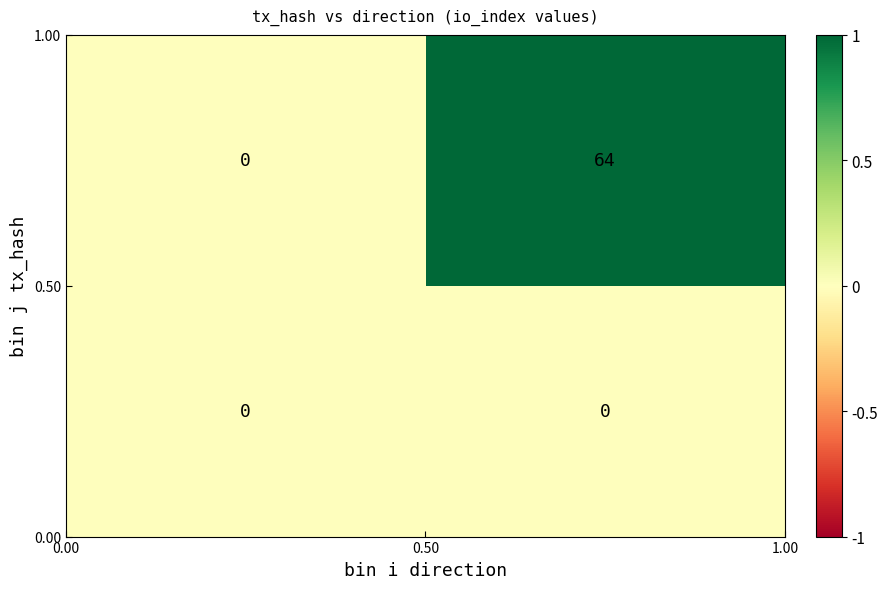

What is the greatest value displayed?

64